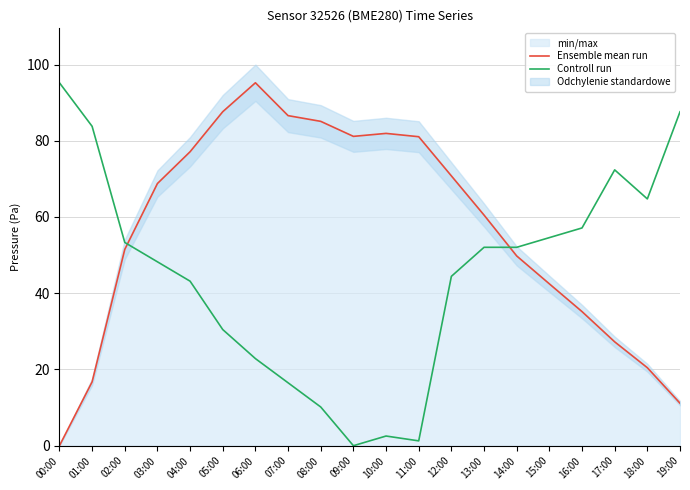

Is it true that Ensemble mean run equals 81.1 at 09:00?

True